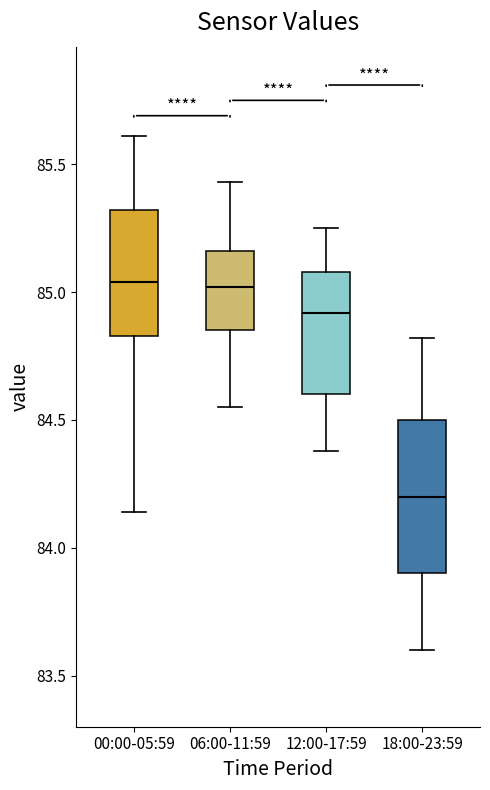

Reading left to right, transcribe this box plot: for each box, give where its median line is, the range the box spans, and where its two whiskers end, as read against the y-axis. The values are not printed on the chart, so give them approximately, as read against the axis.

00:00-05:59: median 85.05, box 84.85 to 85.30, whiskers 84.15 to 85.60
06:00-11:59: median 85.00, box 84.85 to 85.15, whiskers 84.55 to 85.45
12:00-17:59: median 84.90, box 84.60 to 85.10, whiskers 84.40 to 85.25
18:00-23:59: median 84.20, box 83.90 to 84.50, whiskers 83.60 to 84.80